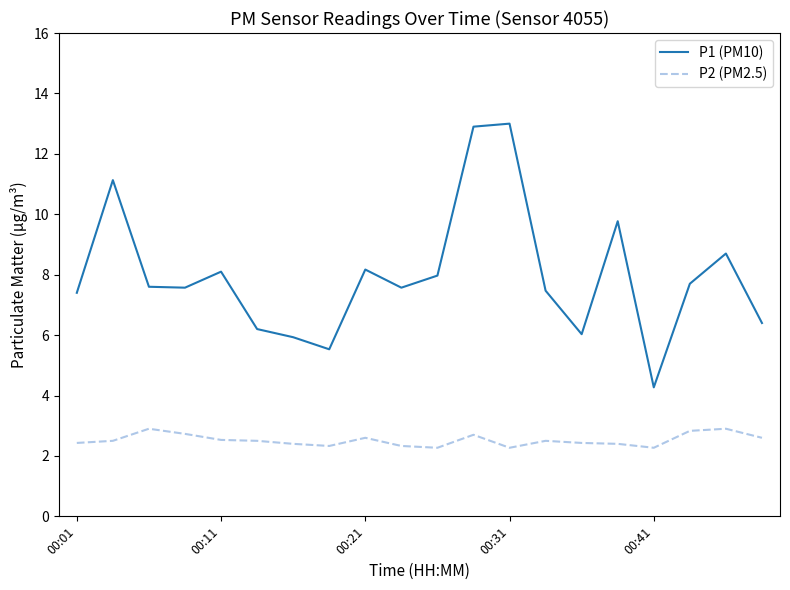

Which series has the largest total across all categories?

P1 (PM10)